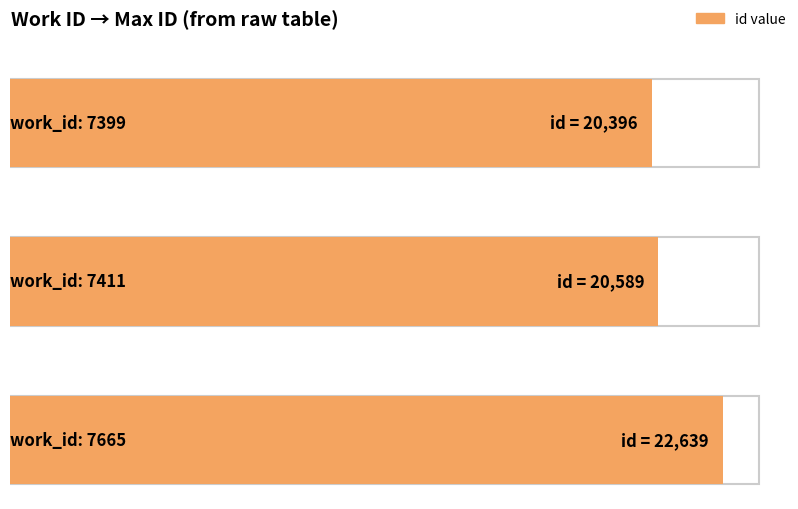

Does the chart contain stacked bars?

No